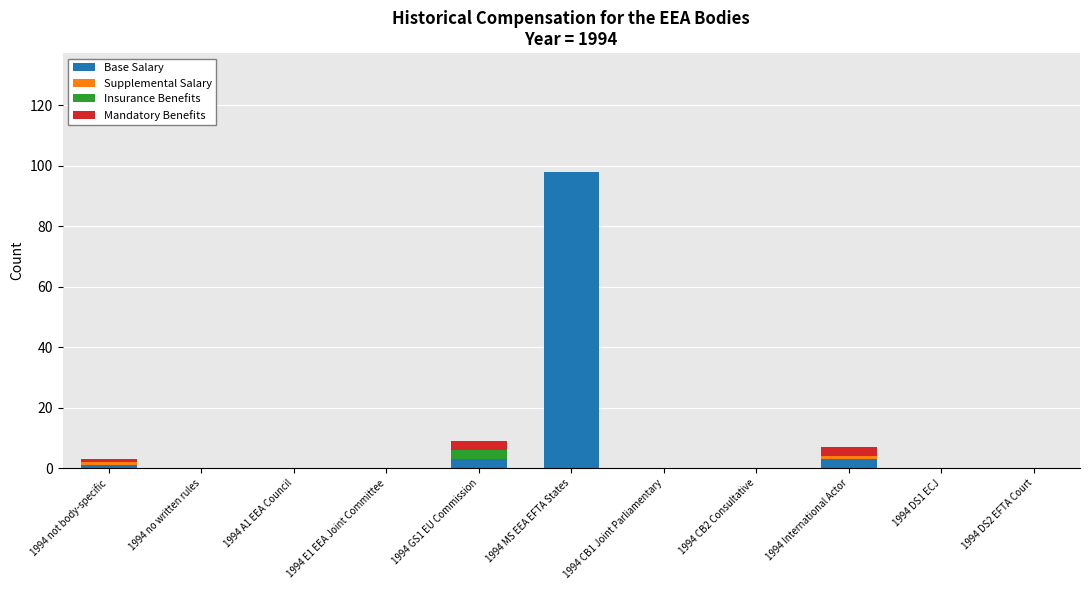

How many data points does each series have?

11